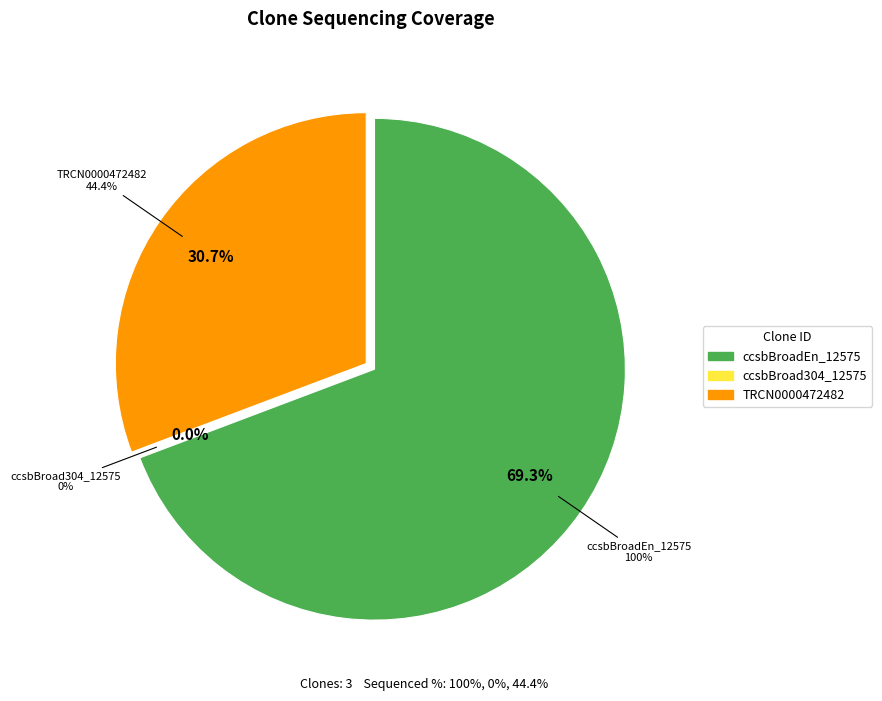

Count the number of slices in the pie.

3